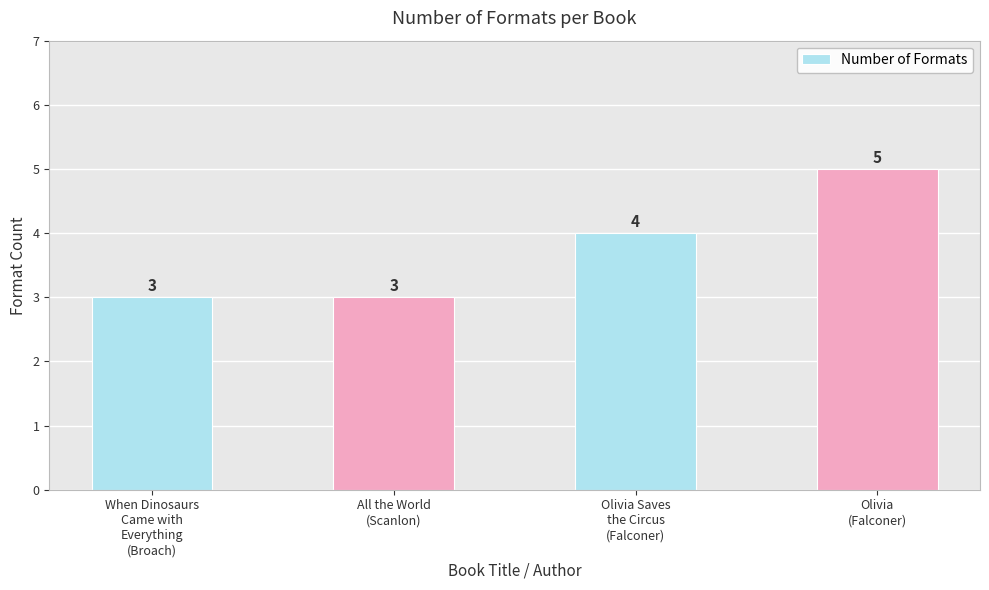

What is the maximum value shown in the chart?

5